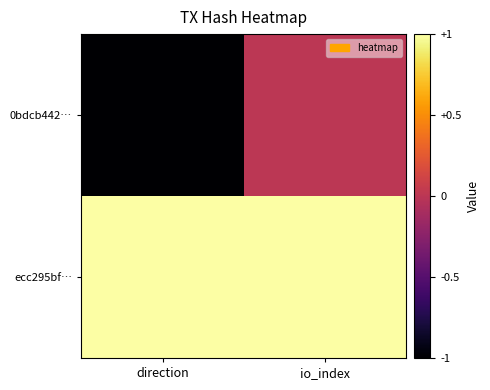

Which series has the largest total across all categories?

ecc295bf…